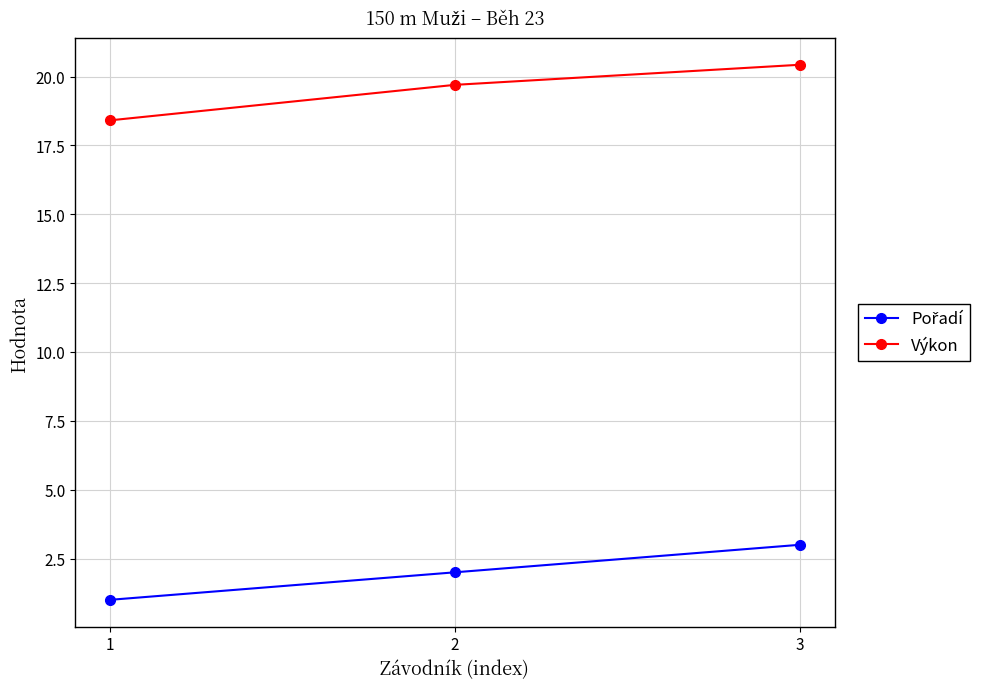

How many lines are shown in the chart?

2